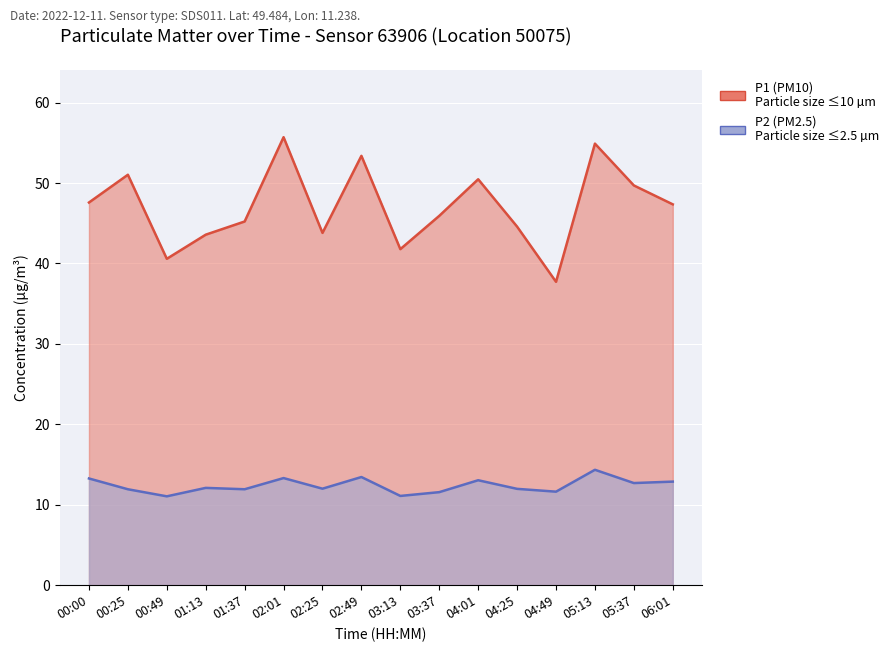

What is the smallest value displayed?

11.1